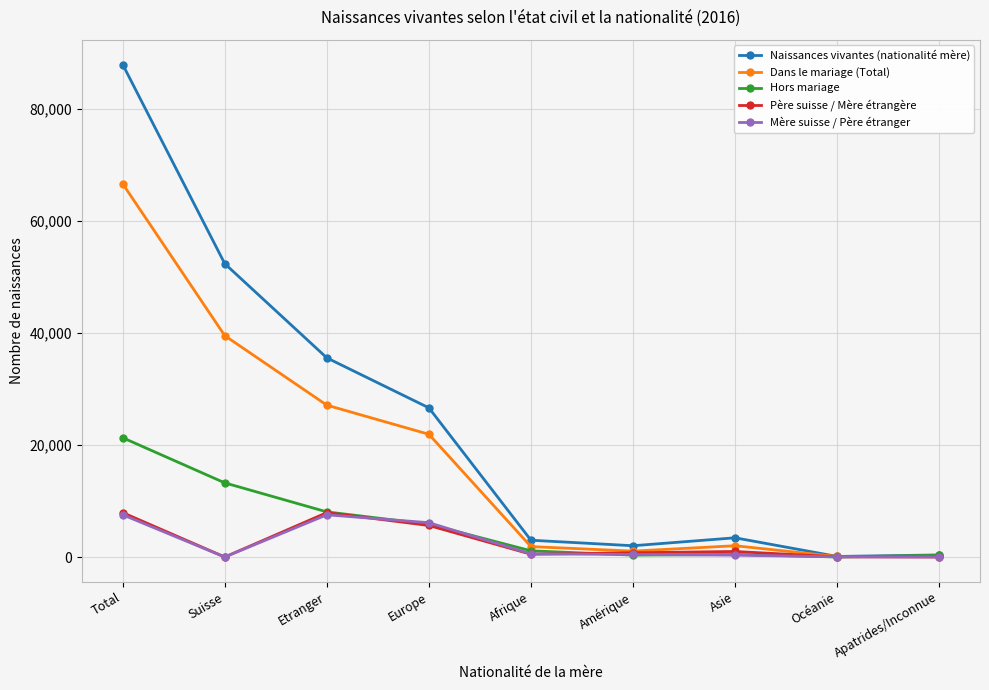

What is the value of the Père suisse / Mère étrangère point at the 9th from the left?

5